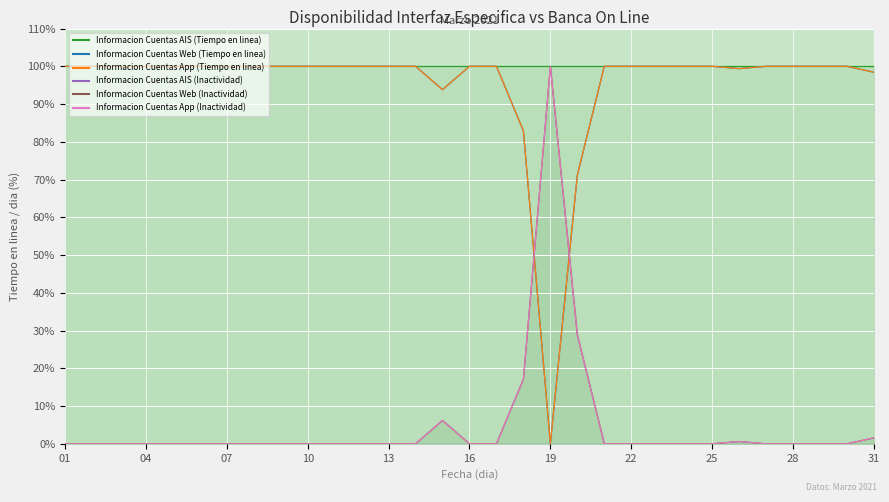

What is the spread (max minus min) of values at 28?

100.0